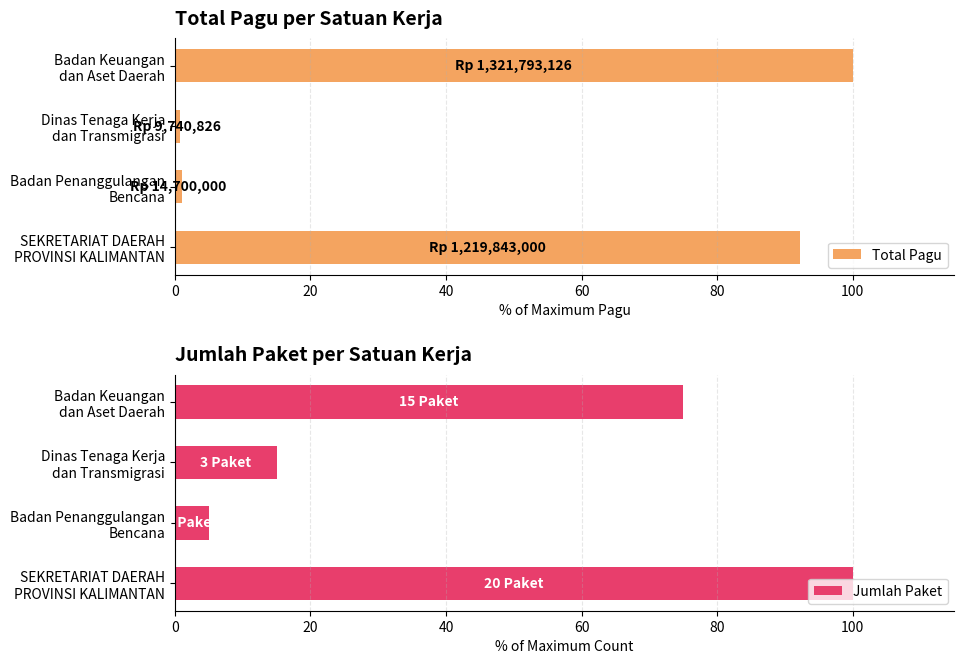

How many groups of bars are there?

4